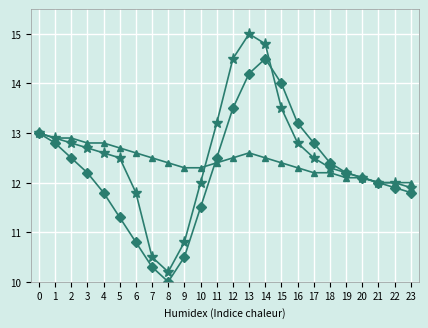

What is the smallest value displayed?

10.0